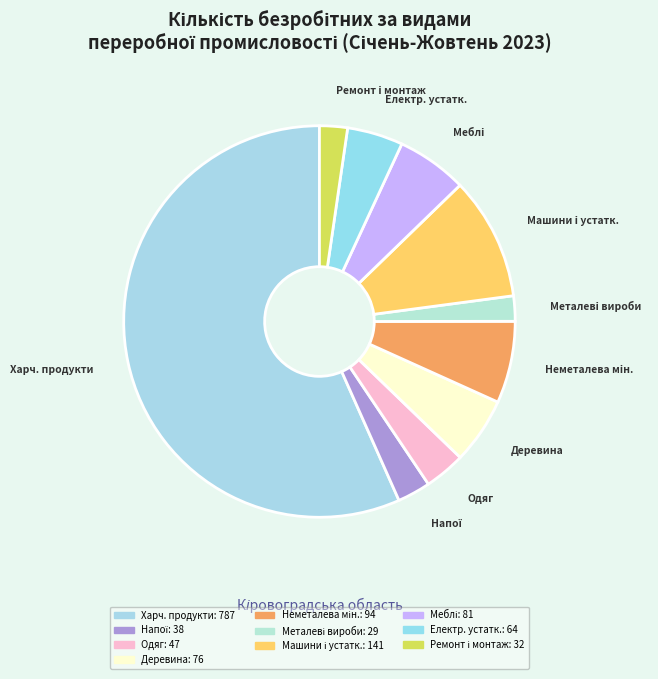

How many slices are in this pie chart?

10